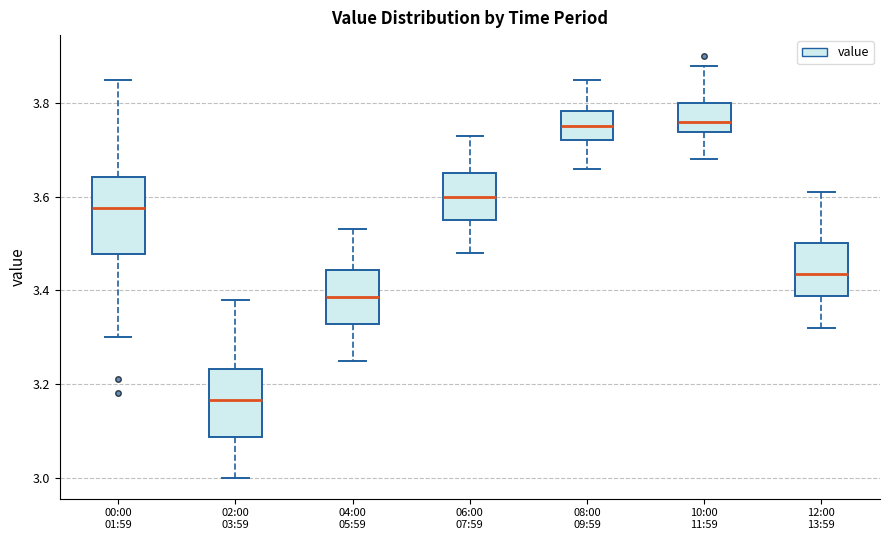

Where is the upper edge of the box for 04:00 05:59 on the y-axis? The values are not printed on the chart, so give them approximately, as read against the axis.

3.44